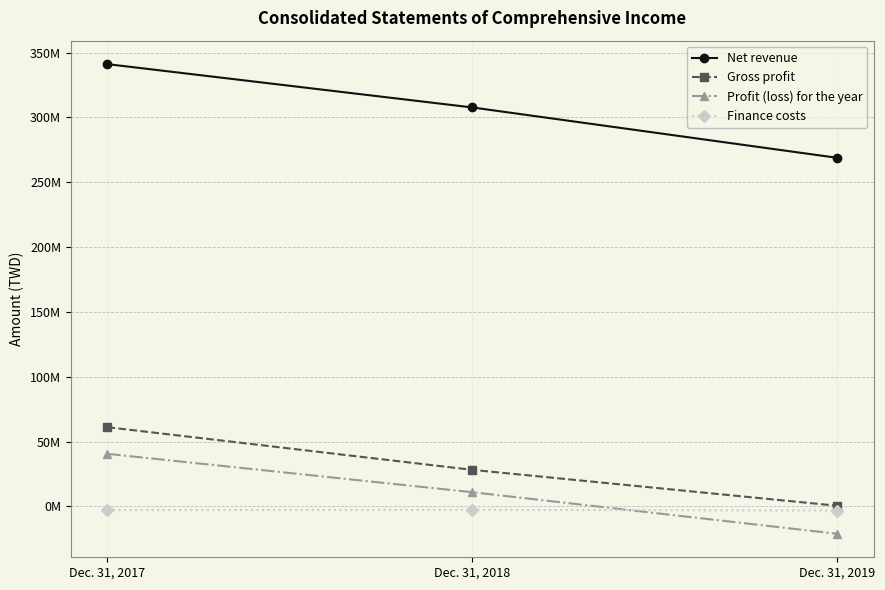

List the series in order of their peak value, lowest first.

Finance costs, Profit (loss) for the year, Gross profit, Net revenue